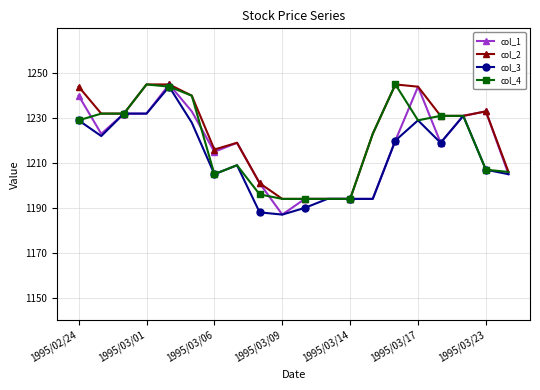

What is the value of the col_1 point at the 4th from the left?

1232